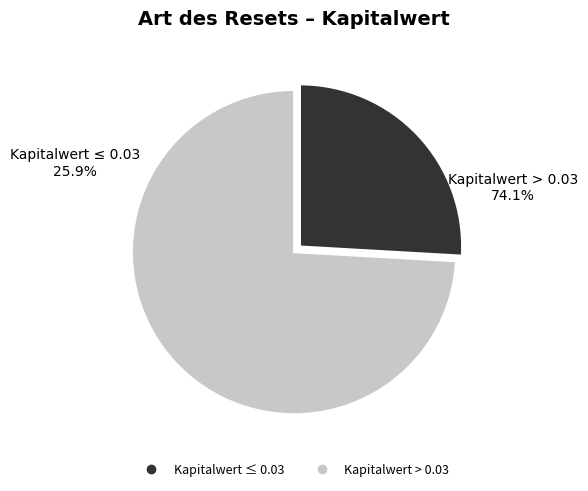

How many segments does this pie chart have?

2